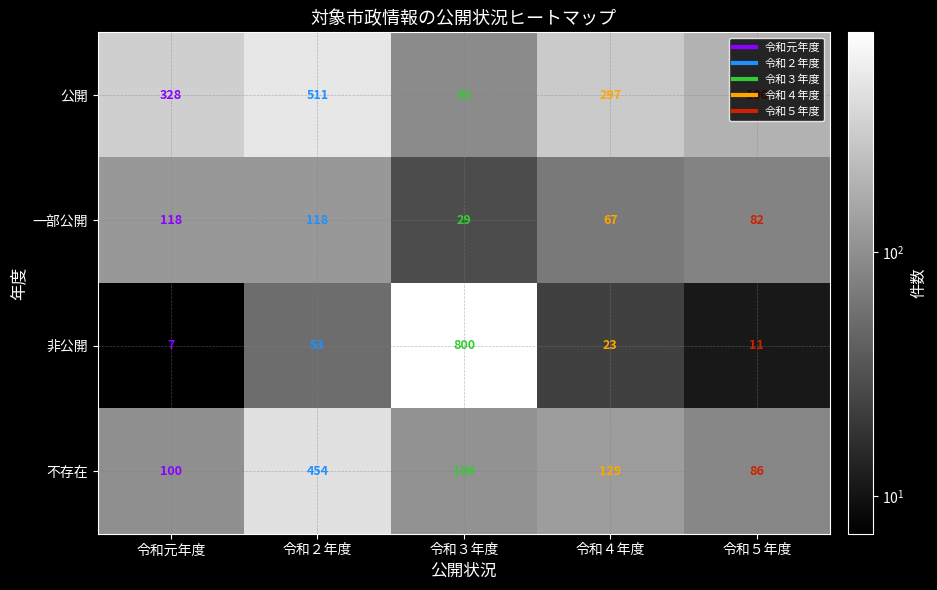

The value of 一部公開 at 令和２年度 is 188. True or false?

False